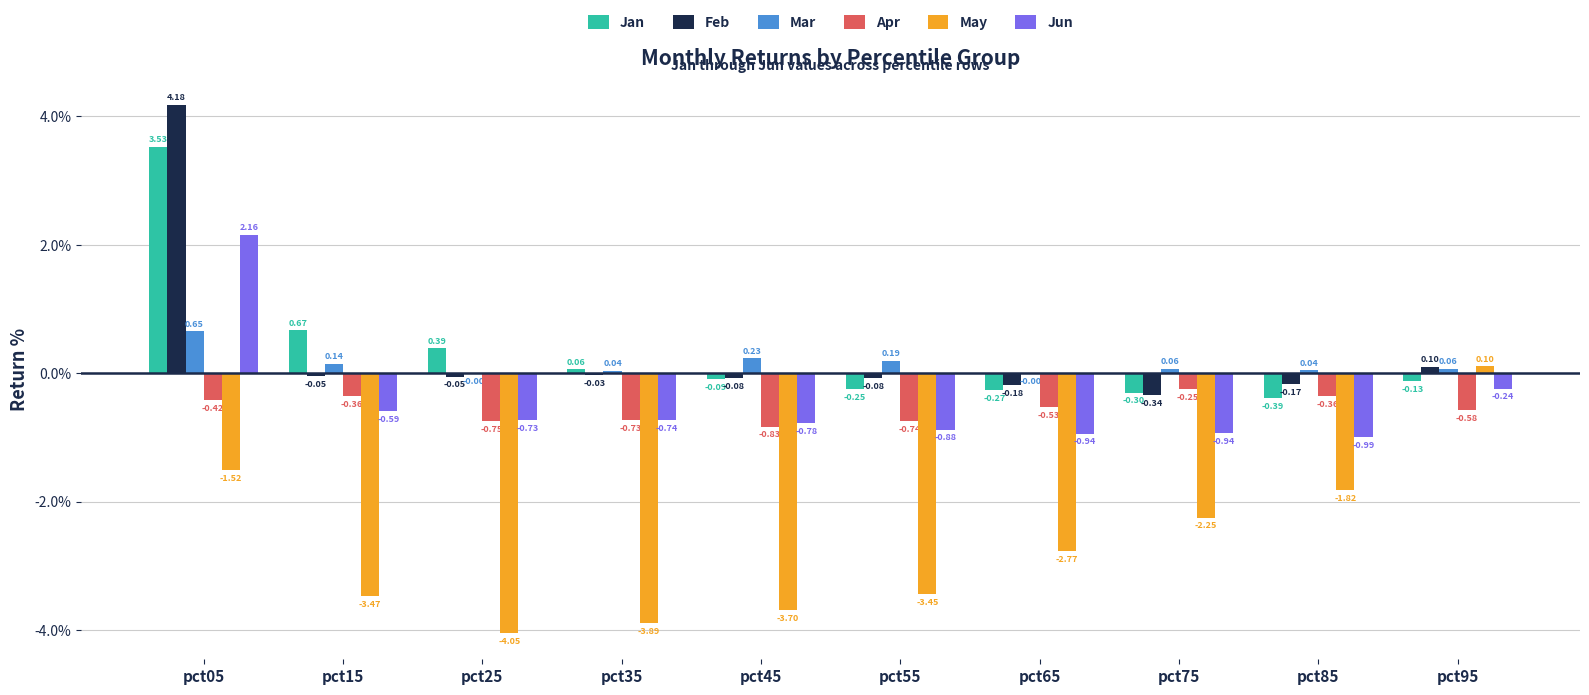

How many groups of bars are there?

10